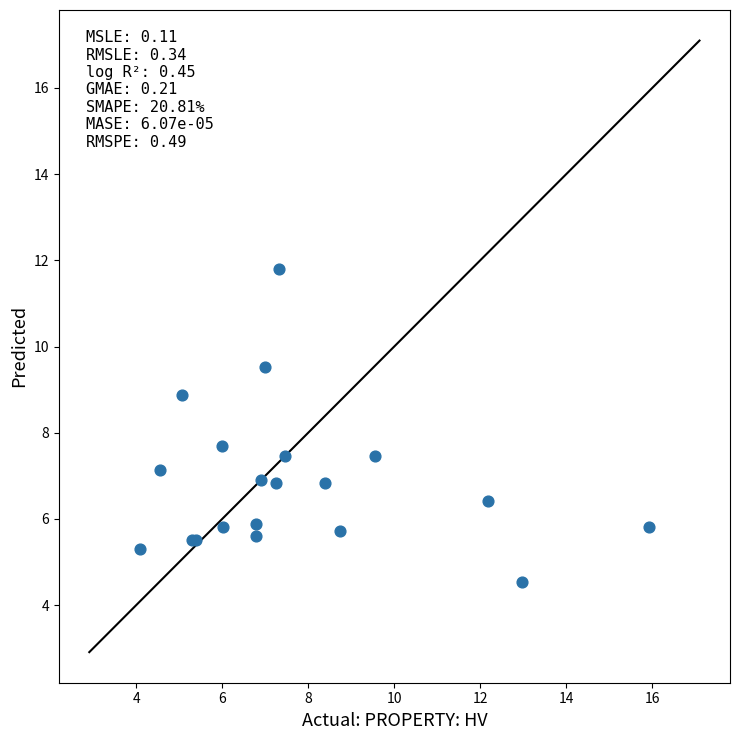

What Y value in the scatter plot is closest to 8?

7.7